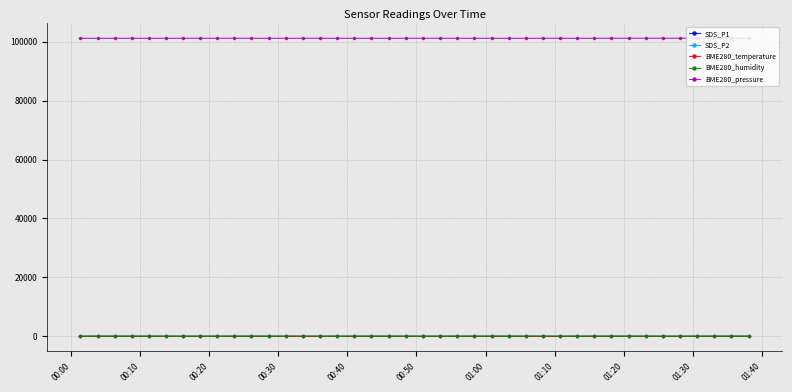

True or false: SDS_P2 and BME280_pressure cross at least once.

False